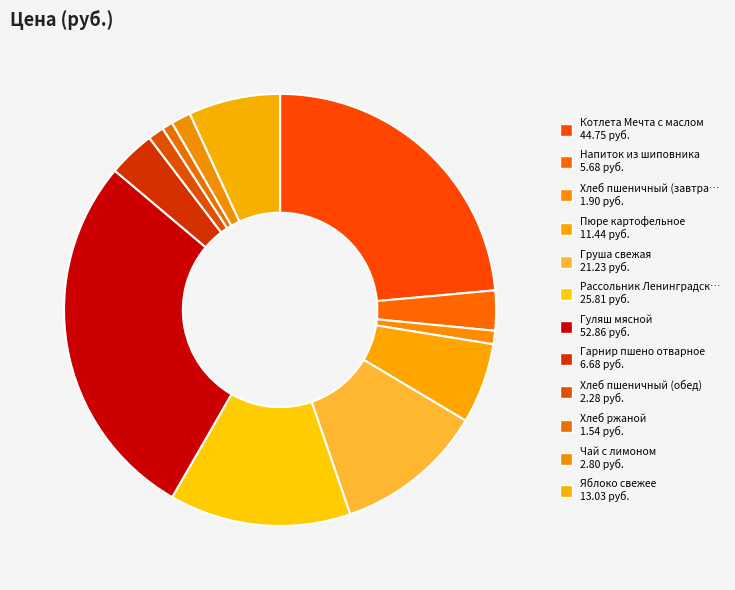

How many segments does this pie chart have?

12